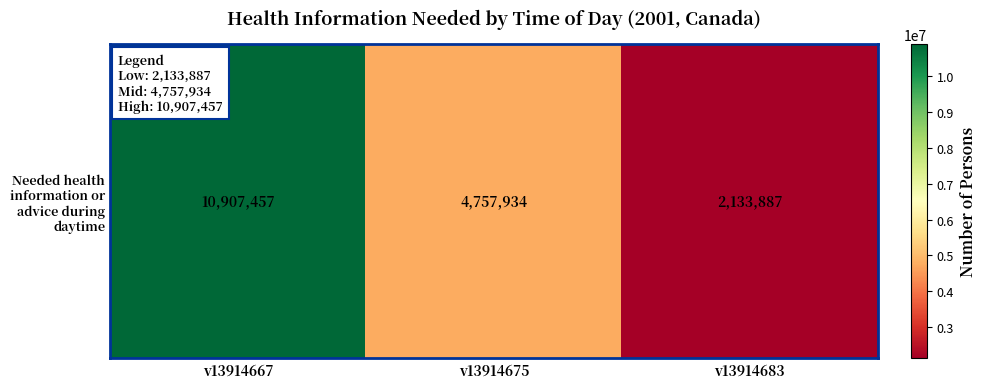

Reading left to right, list all the values displayed in this chart.

10907457	4757934	2133887